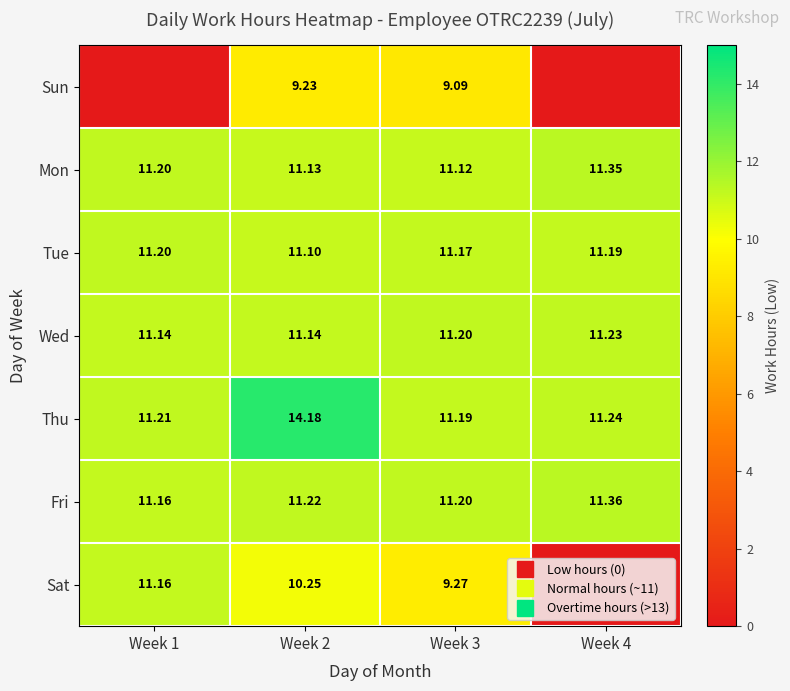

Rank the series at Week 1 from highest to lowest value.

Thu, Mon, Tue, Fri, Sat, Wed, Sun